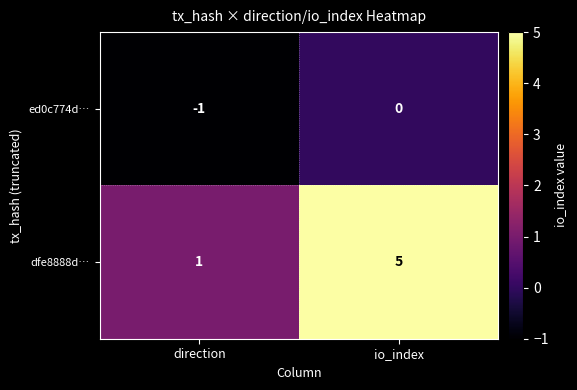

What is the difference between the dfe8888d… values at direction and io_index?

4